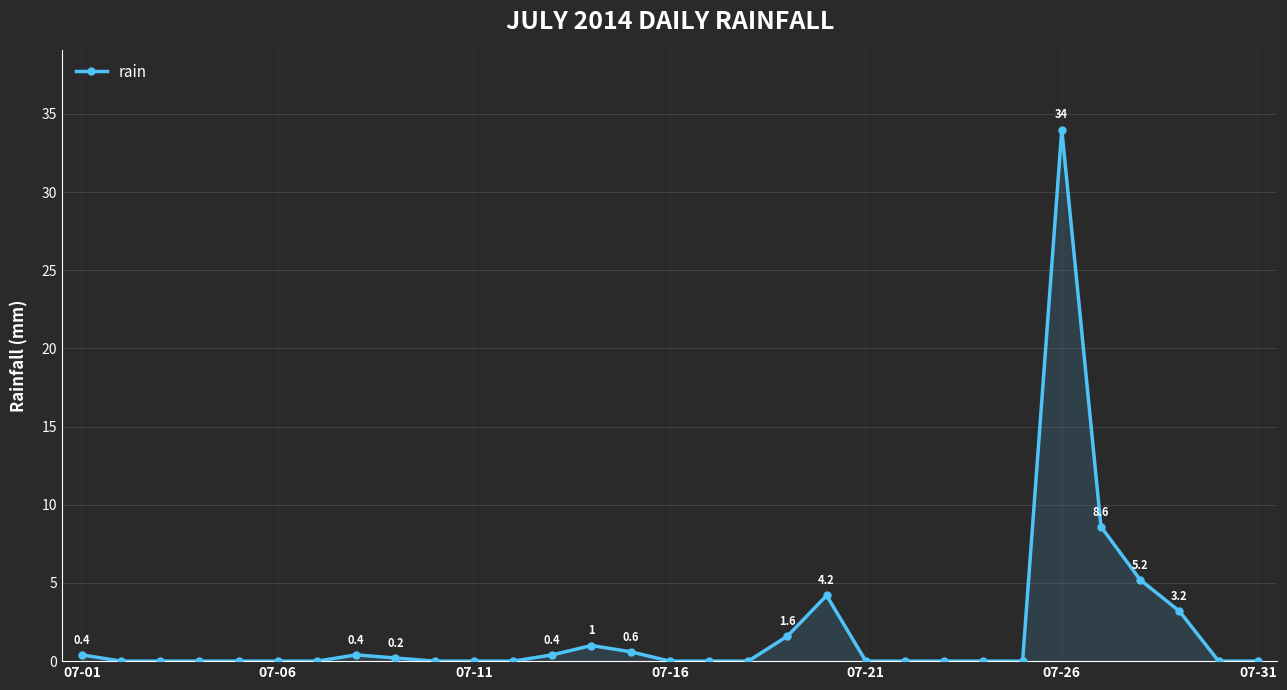

What is the sum of all values?

59.8